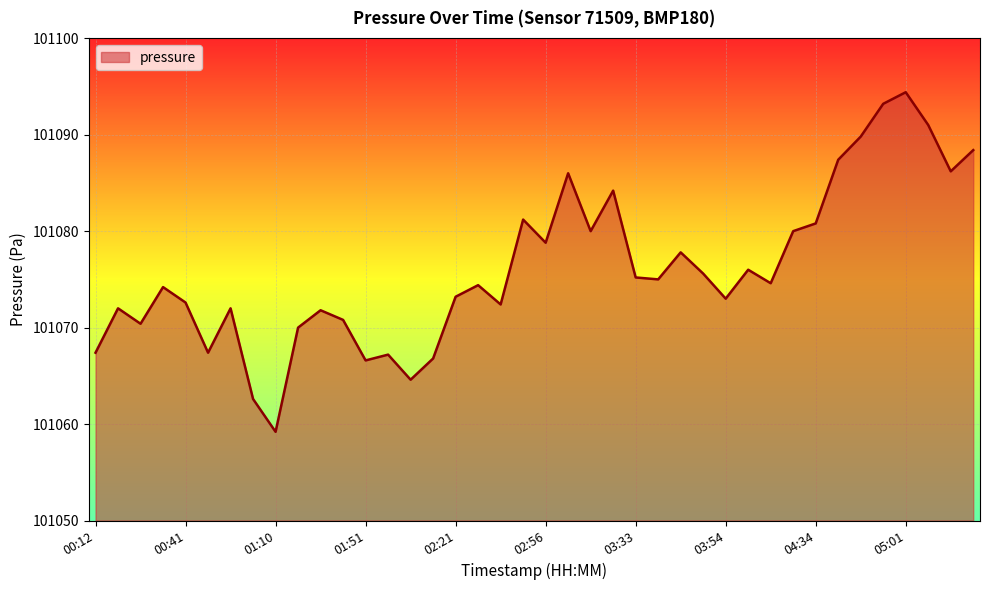

What is the difference between the maximum and minimum values?

35.2